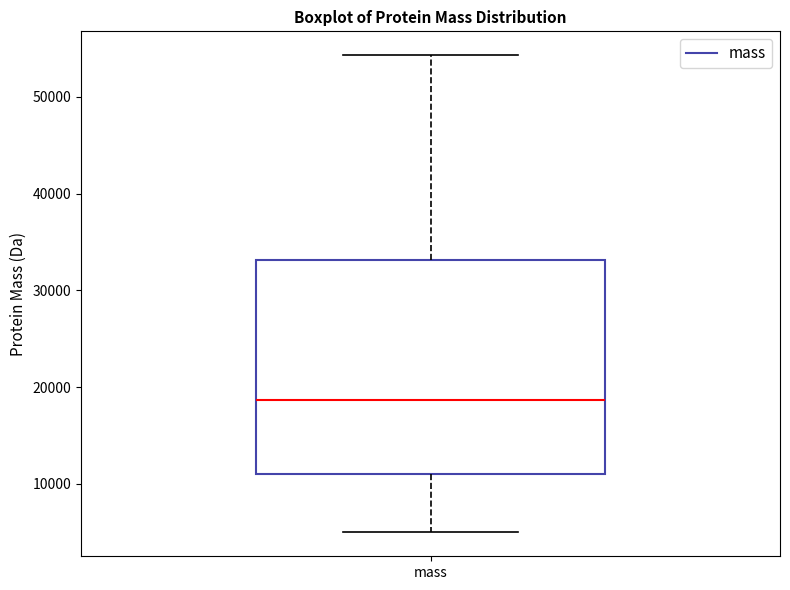

Where does the upper whisker of the box for mass end on the y-axis? The values are not printed on the chart, so give them approximately, as read against the axis.

54000